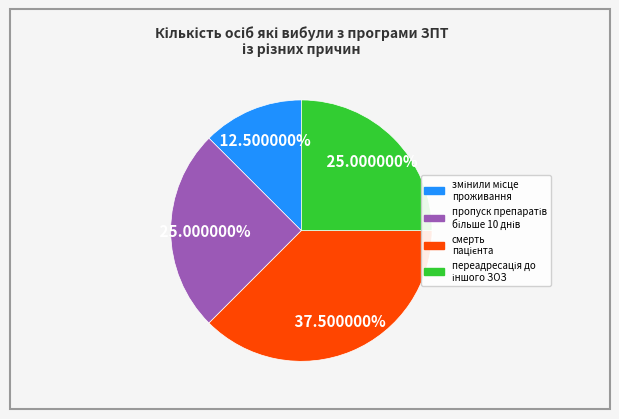

Does any single category account for the majority?

No